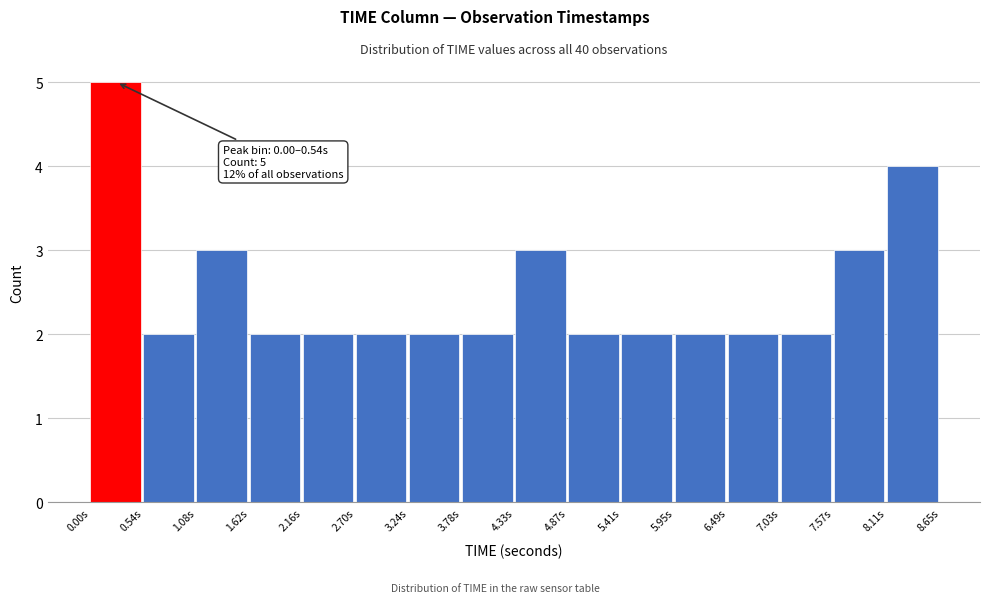

Over which range of the x-axis is the bar tallest?

0.0 to 0.5